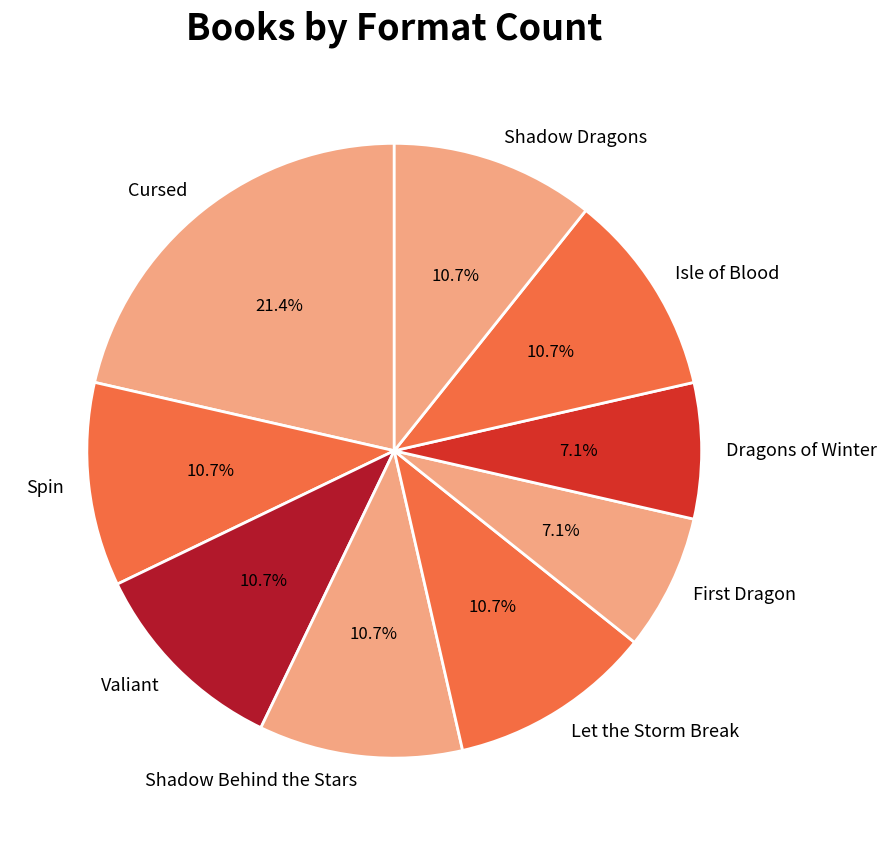

To the nearest percent, what percentage of the pie is Let the Storm Break?

11%